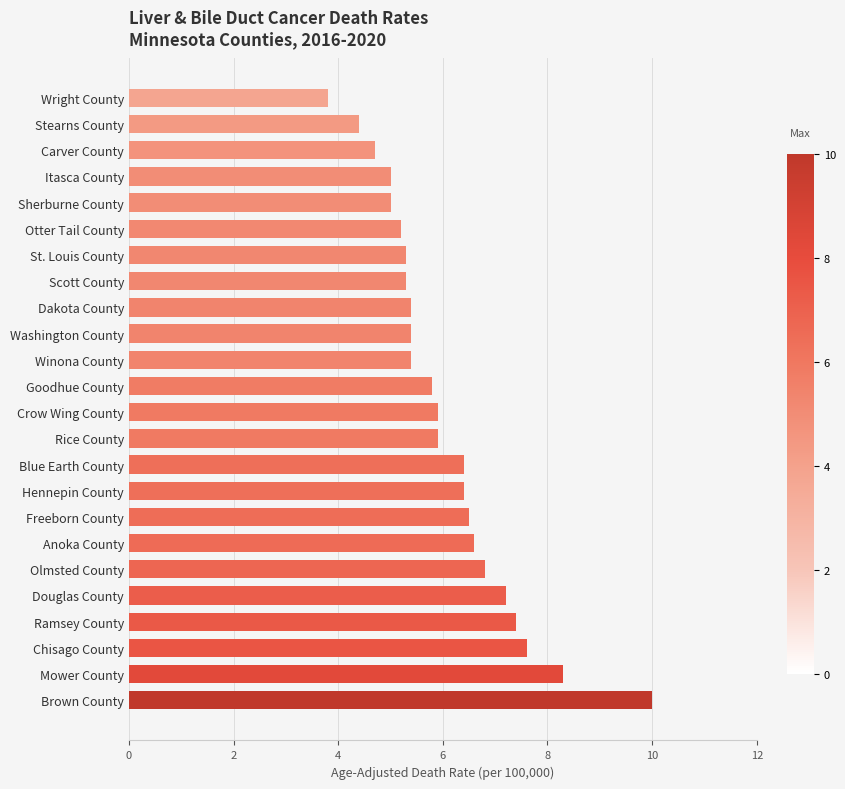

Are the bars horizontal?

Yes